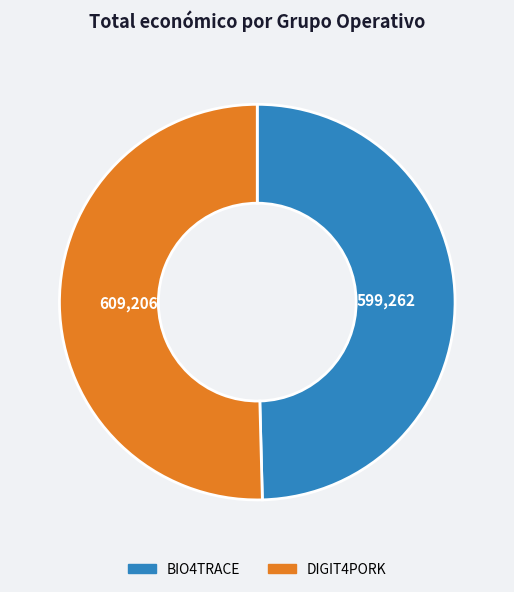

Is it true that BIO4TRACE is 38% of the pie?

False